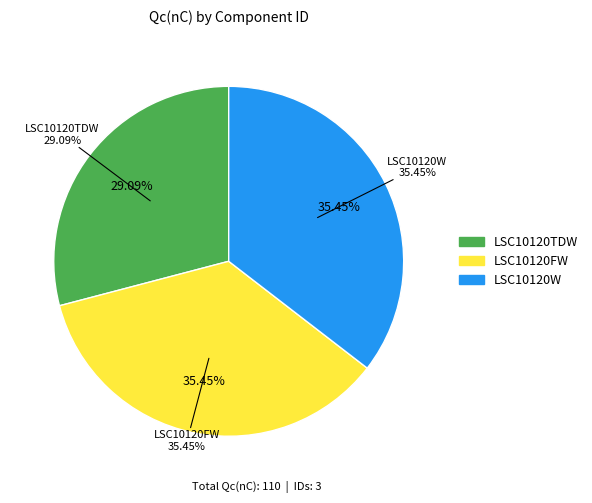

Count the number of slices in the pie.

3